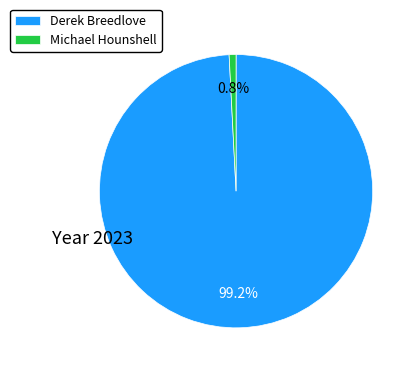

To the nearest percent, what is the combined percentage of Michael Hounshell and Derek Breedlove?

100%